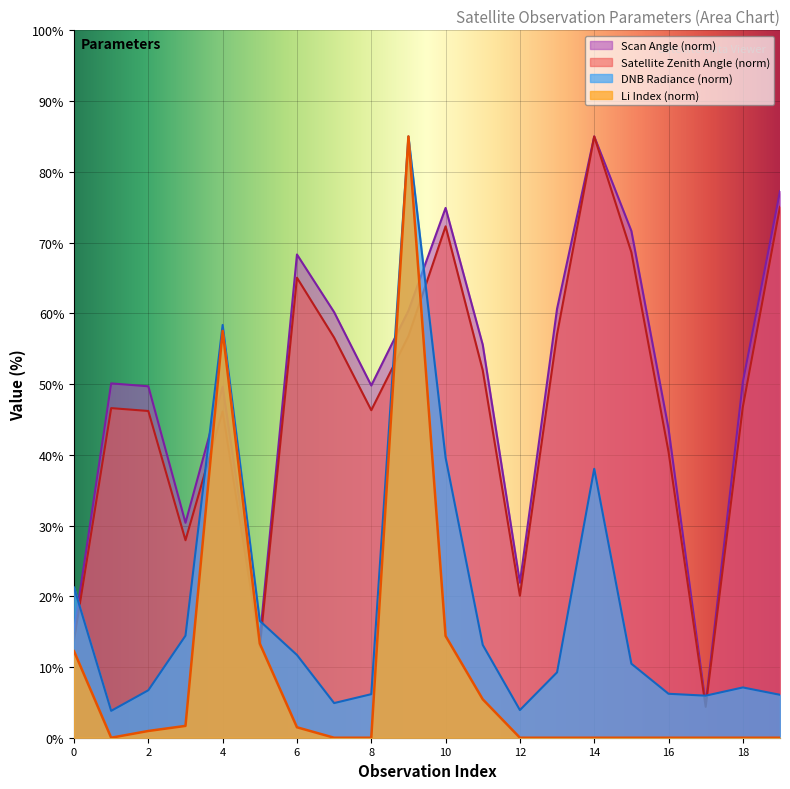

How many lines are shown in the chart?

4